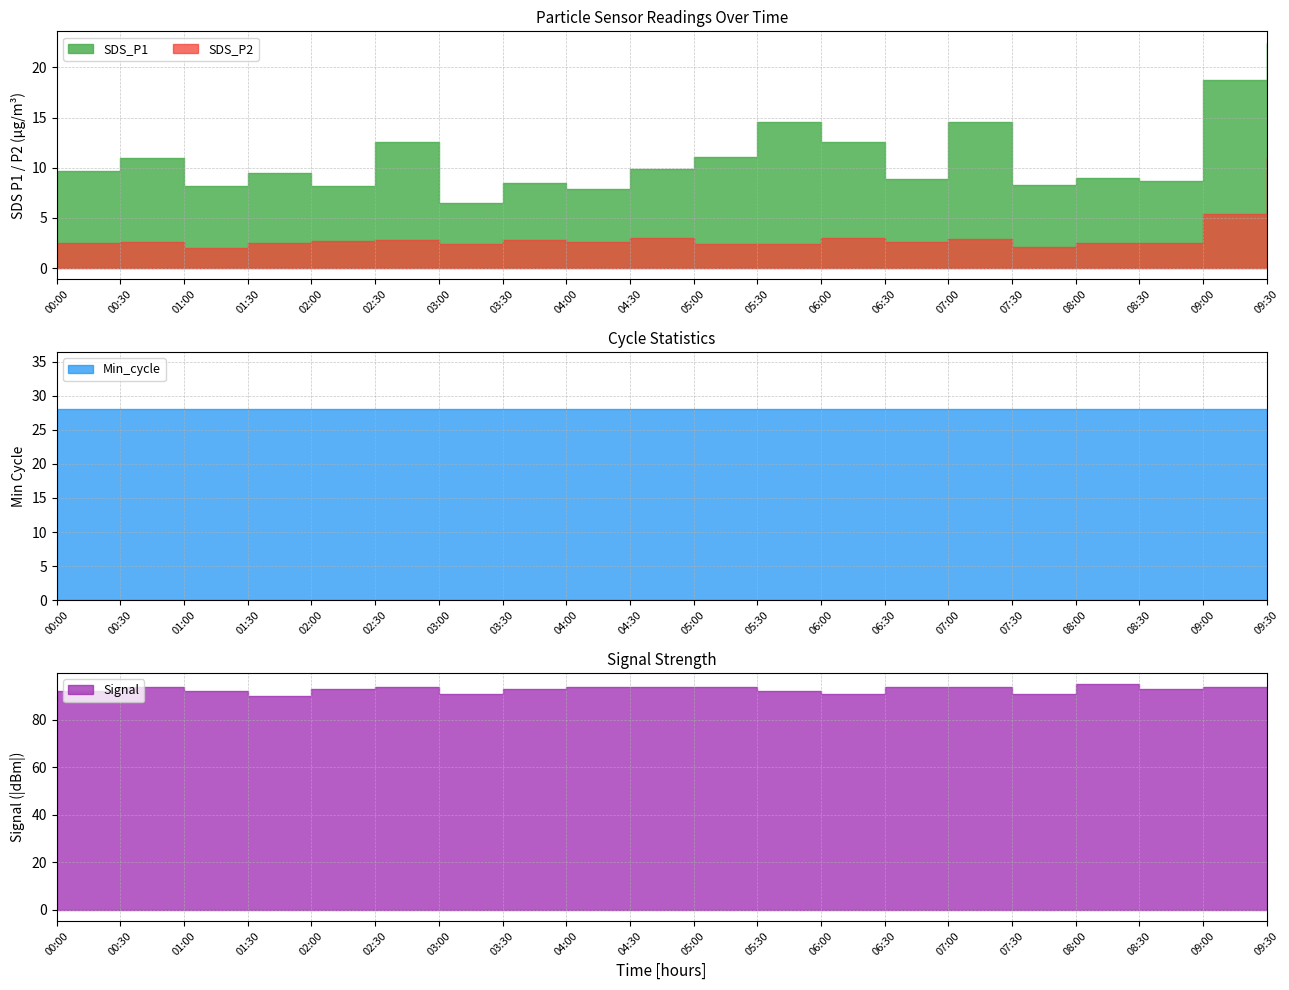

What is the sum of all SDS_P2 values?

62.9